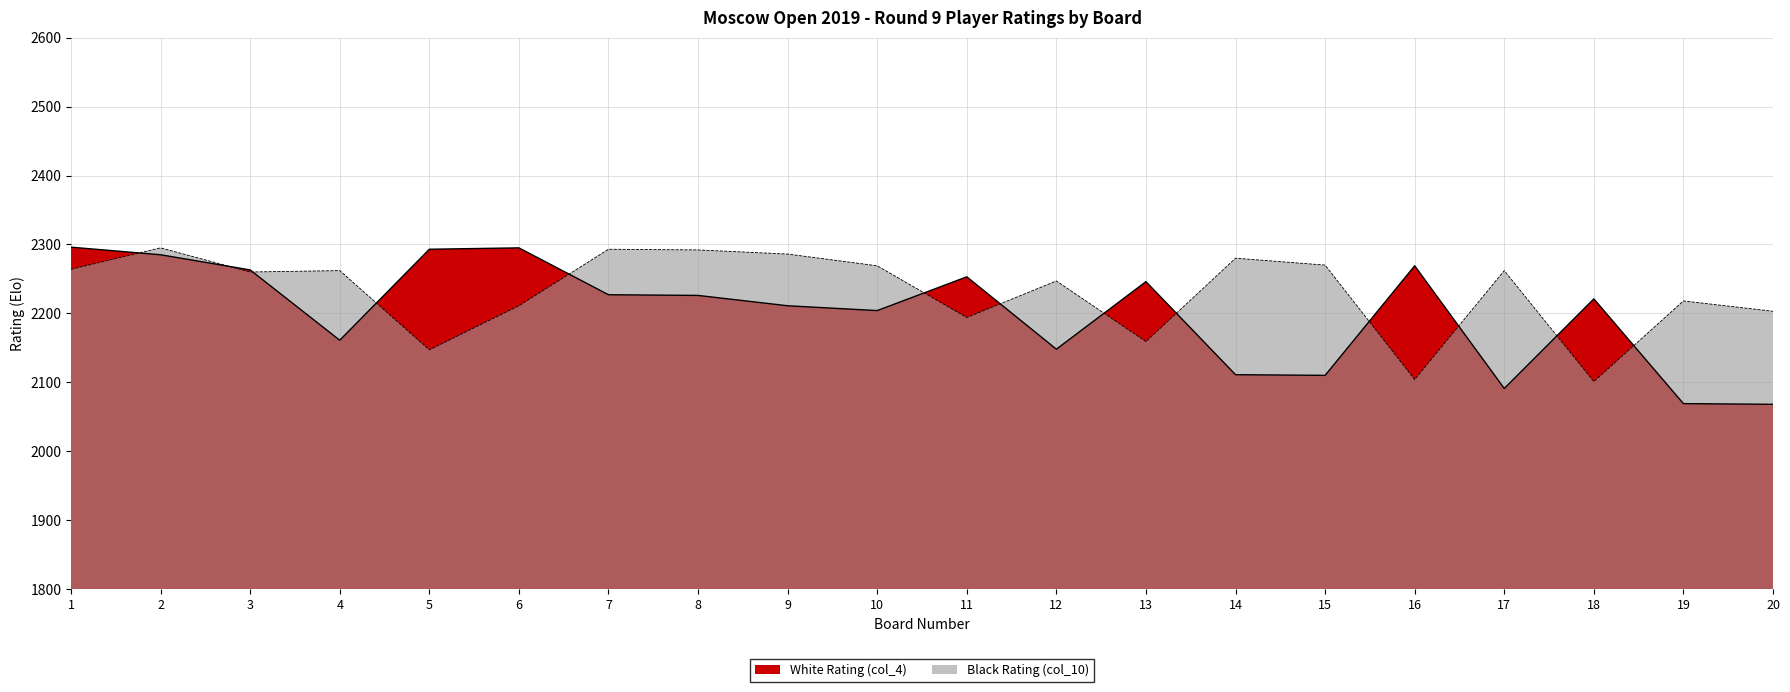

Is the value of White Rating (col_4) at 2 greater than the value of Black Rating (col_10) at 11?

Yes